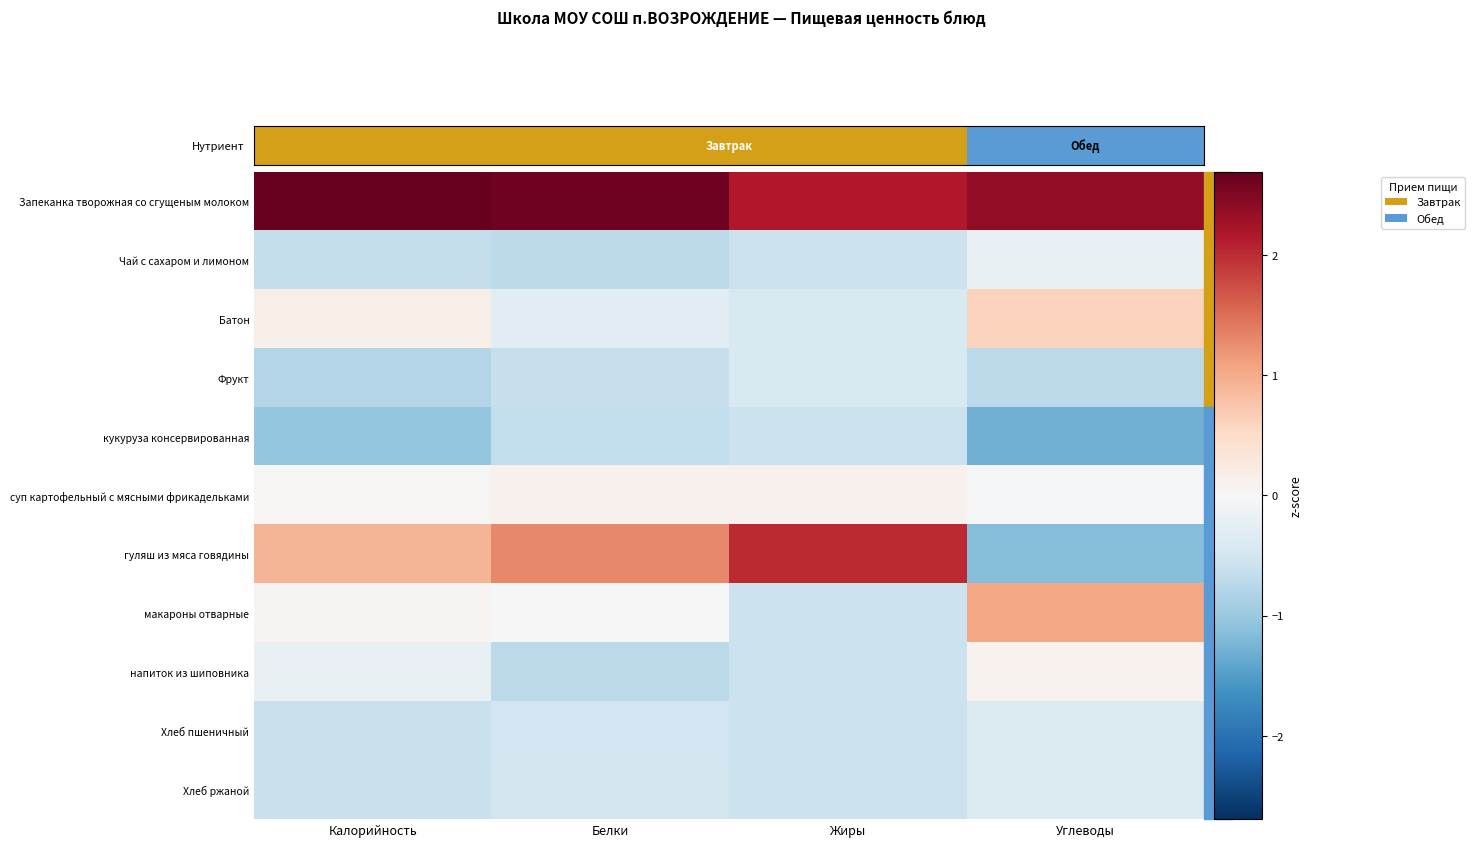

What is the spread (max minus min) of values at Белки?

3.3